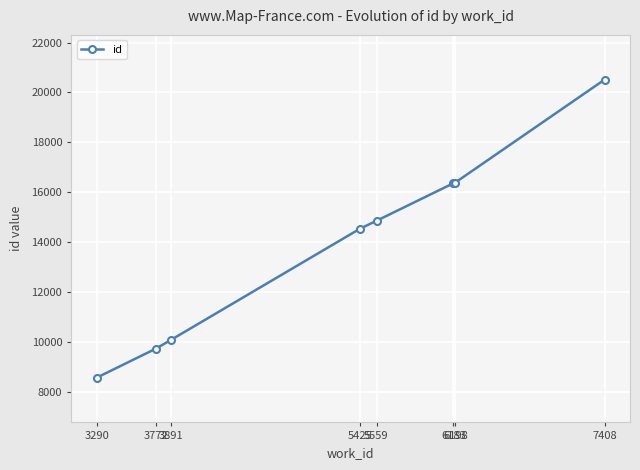

What is the average value?

13875